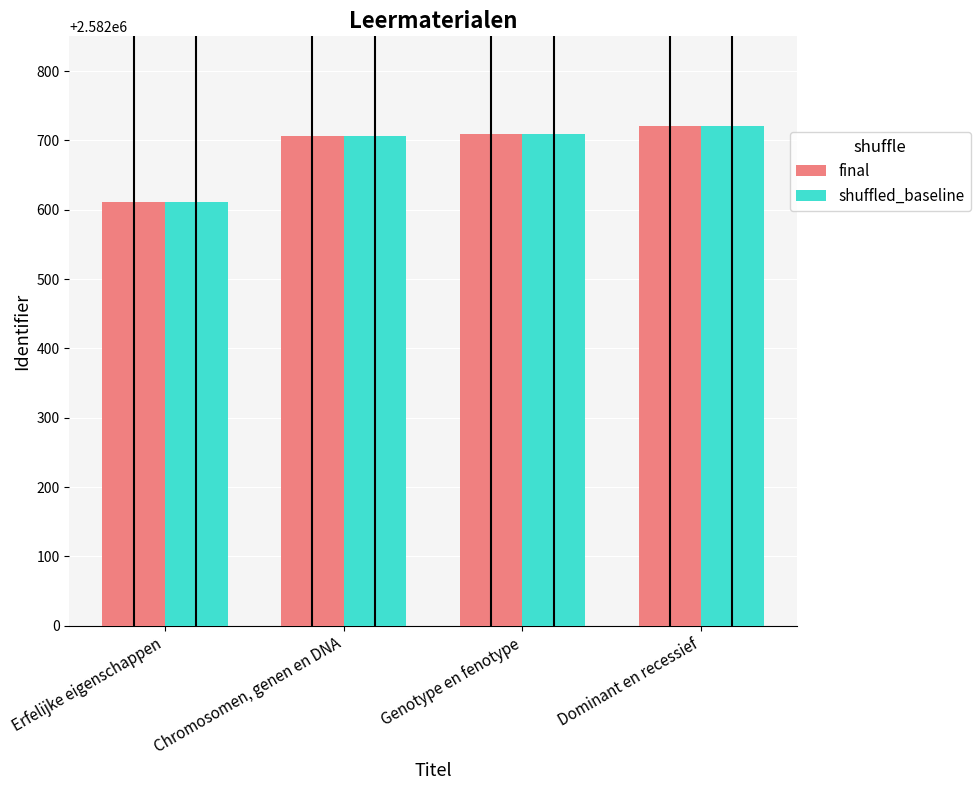

What value does the final series have at Erfelijke eigenschappen?

2582611